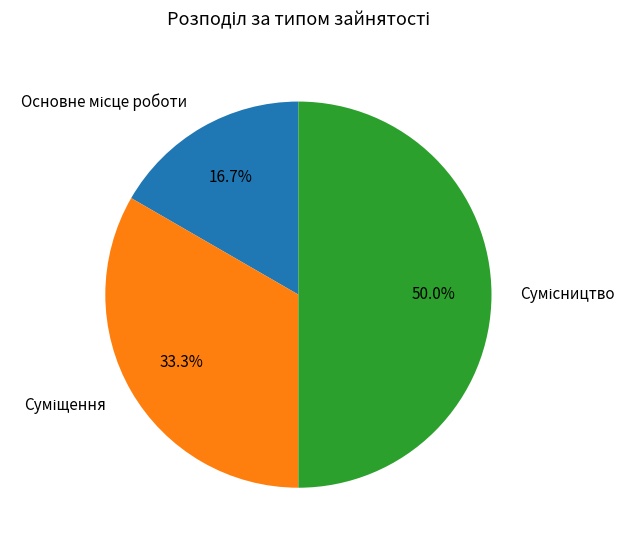

Count the number of slices in the pie.

3